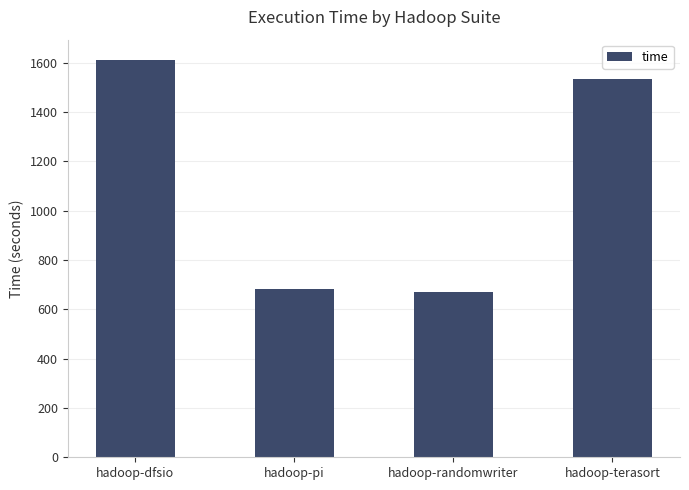

True or false: the data shows 668.5 at hadoop-randomwriter.

True